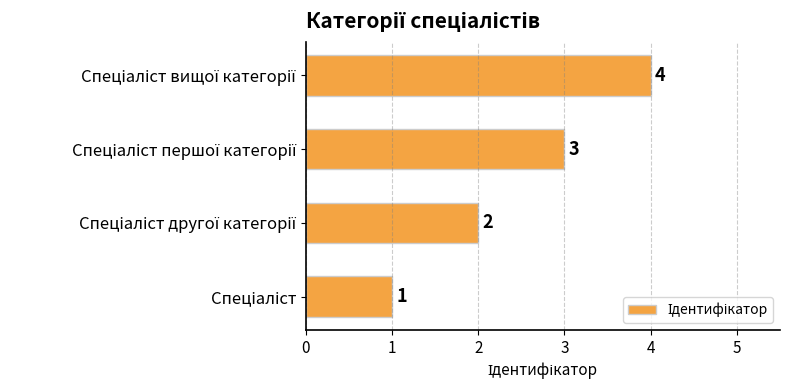

Count the values in the range 2 to 4.

3